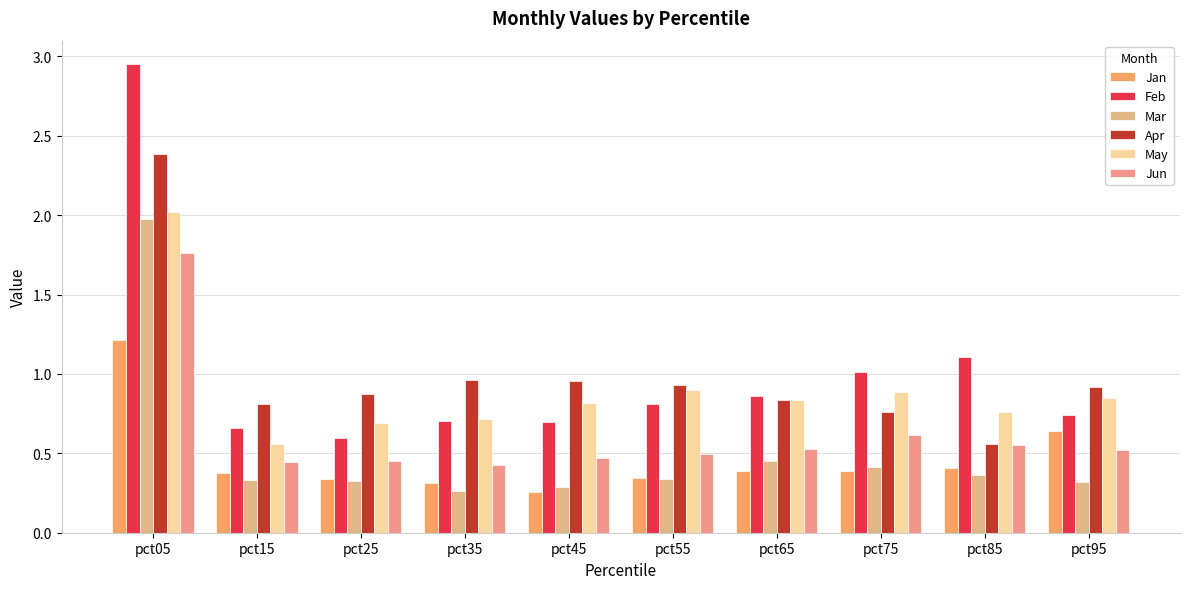

Rank the series by their maximum value, from lowest to highest.

Jan, Jun, Mar, May, Apr, Feb